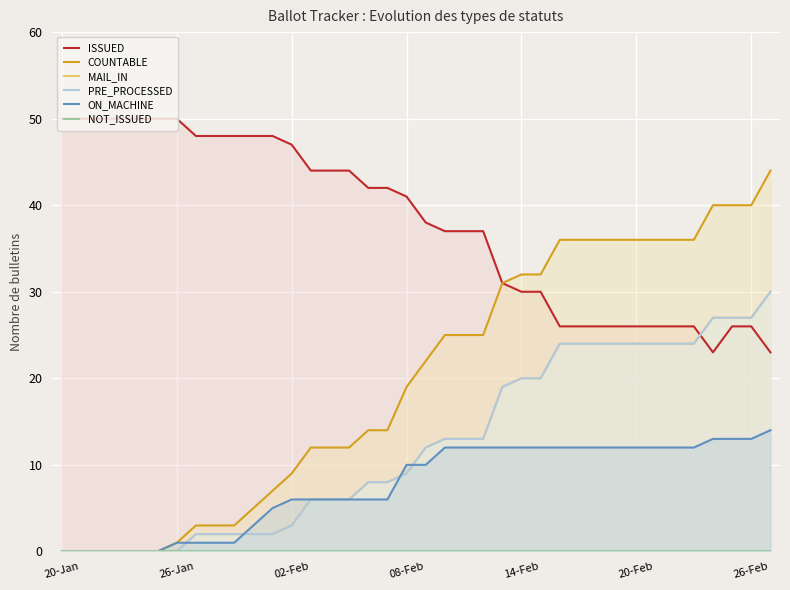

Reading left to right, transcribe all the data shown in this chart.

ISSUED: 50	50	50	50	50	50	50	48	48	48	48	48	47	44	44	44	42	42	41	38	37	37	37	31	30	30	26	26	26	26	26	26	26	26	23	26	26	23
COUNTABLE: 0	0	0	0	0	0	1	3	3	3	5	7	9	12	12	12	14	14	19	22	25	25	25	31	32	32	36	36	36	36	36	36	36	36	40	40	40	44
MAIL_IN: 0	0	0	0	0	0	0	2	2	2	2	2	3	6	6	6	8	8	9	12	13	13	13	19	20	20	24	24	24	24	24	24	24	24	27	27	27	30
PRE_PROCESSED: 0	0	0	0	0	0	0	2	2	2	2	2	3	6	6	6	8	8	9	12	13	13	13	19	20	20	24	24	24	24	24	24	24	24	27	27	27	30
ON_MACHINE: 0	0	0	0	0	0	1	1	1	1	3	5	6	6	6	6	6	6	10	10	12	12	12	12	12	12	12	12	12	12	12	12	12	12	13	13	13	14
NOT_ISSUED: 0	0	0	0	0	0	0	0	0	0	0	0	0	0	0	0	0	0	0	0	0	0	0	0	0	0	0	0	0	0	0	0	0	0	0	0	0	0